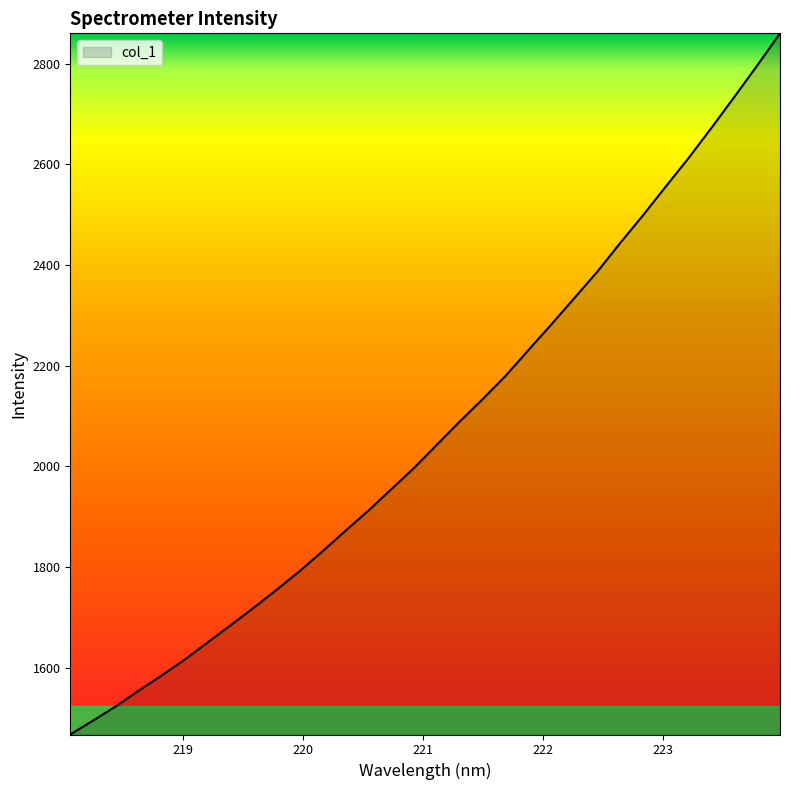

What is the maximum value shown in the chart?

2860.4